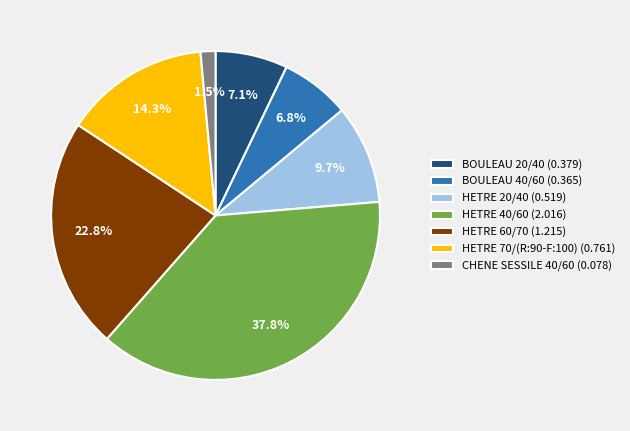

Which slice is the largest?

HETRE 40/60